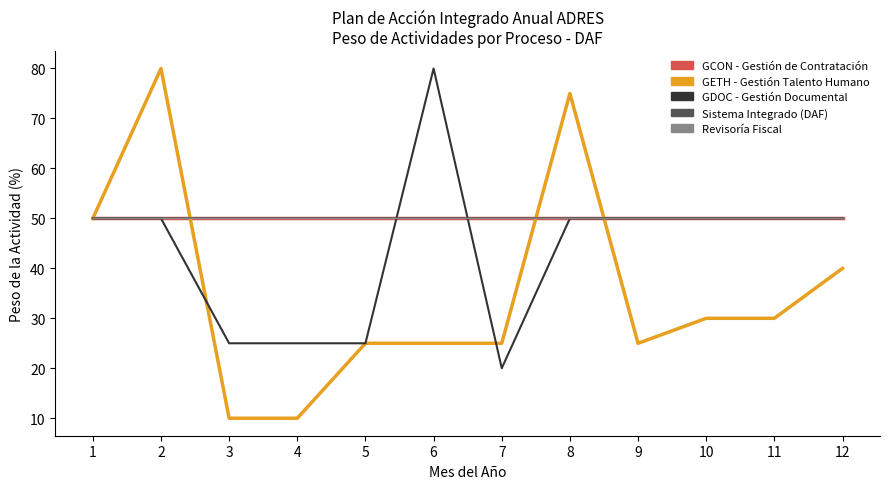

At how many categories does at least one series exceed 73?

3